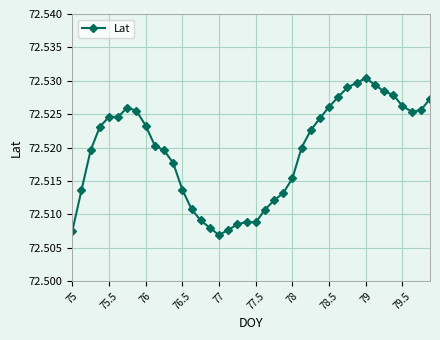

True or false: there are more than 0 points higher than both neighbors.

True